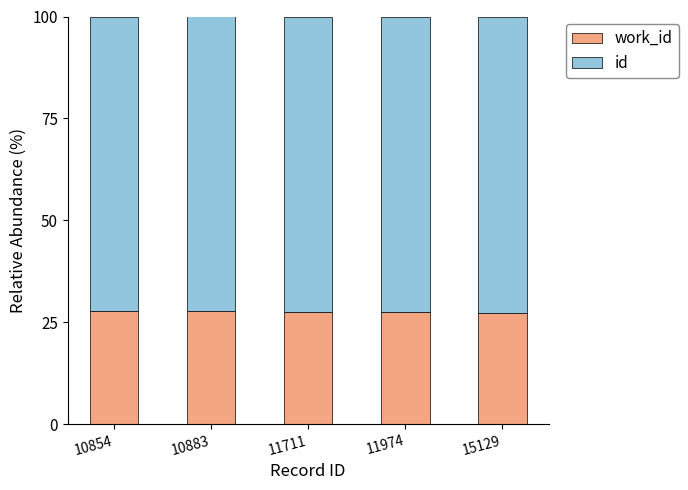

What is the total value across all series at 11711?

100.0